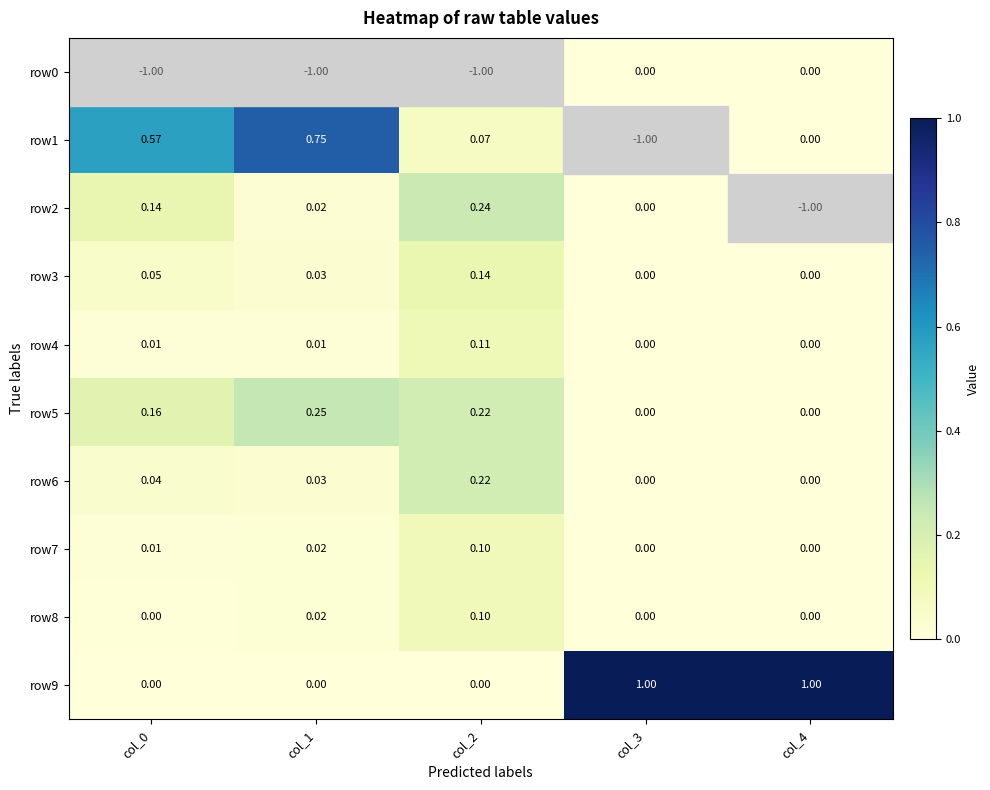

Is the value of row3 at col_2 greater than the value of row8 at col_1?

Yes